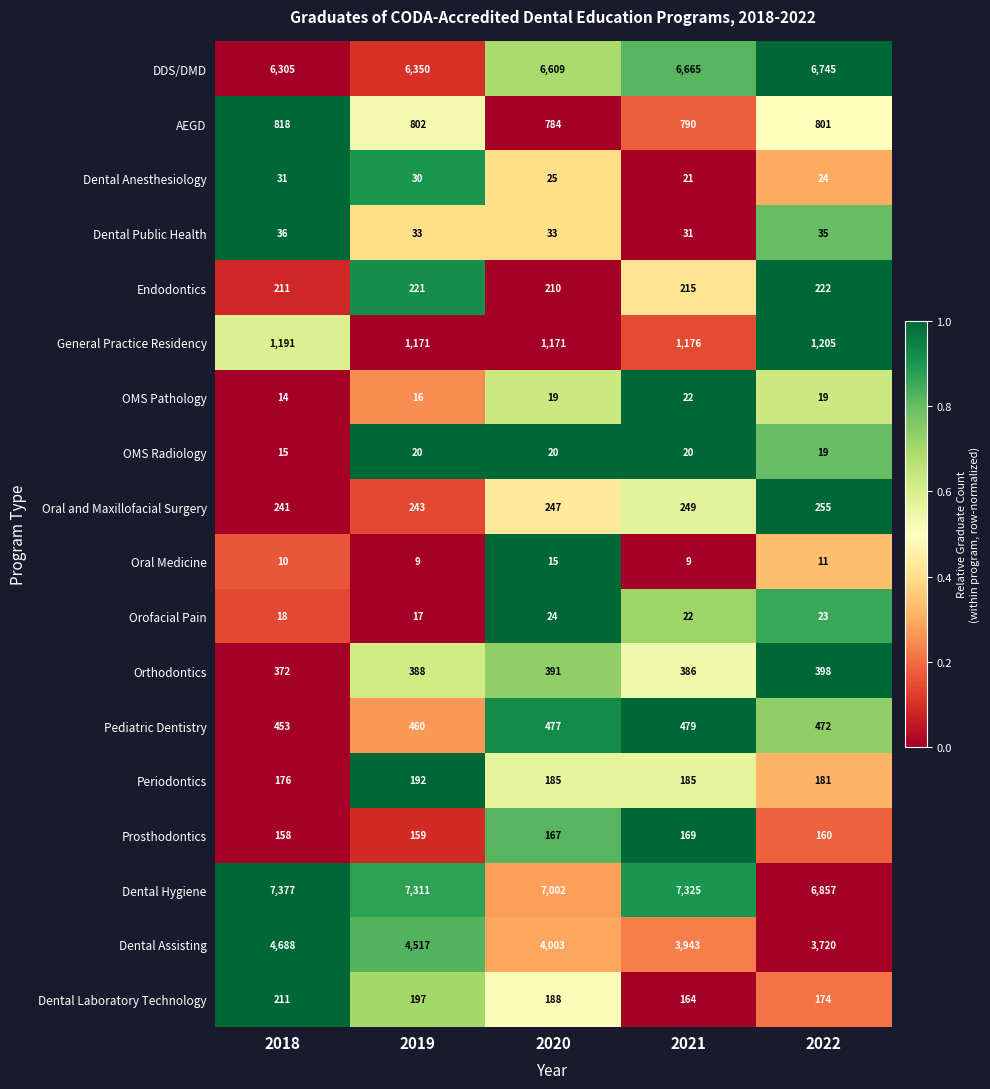

Which series has the largest range (max minus min)?

Dental Assisting